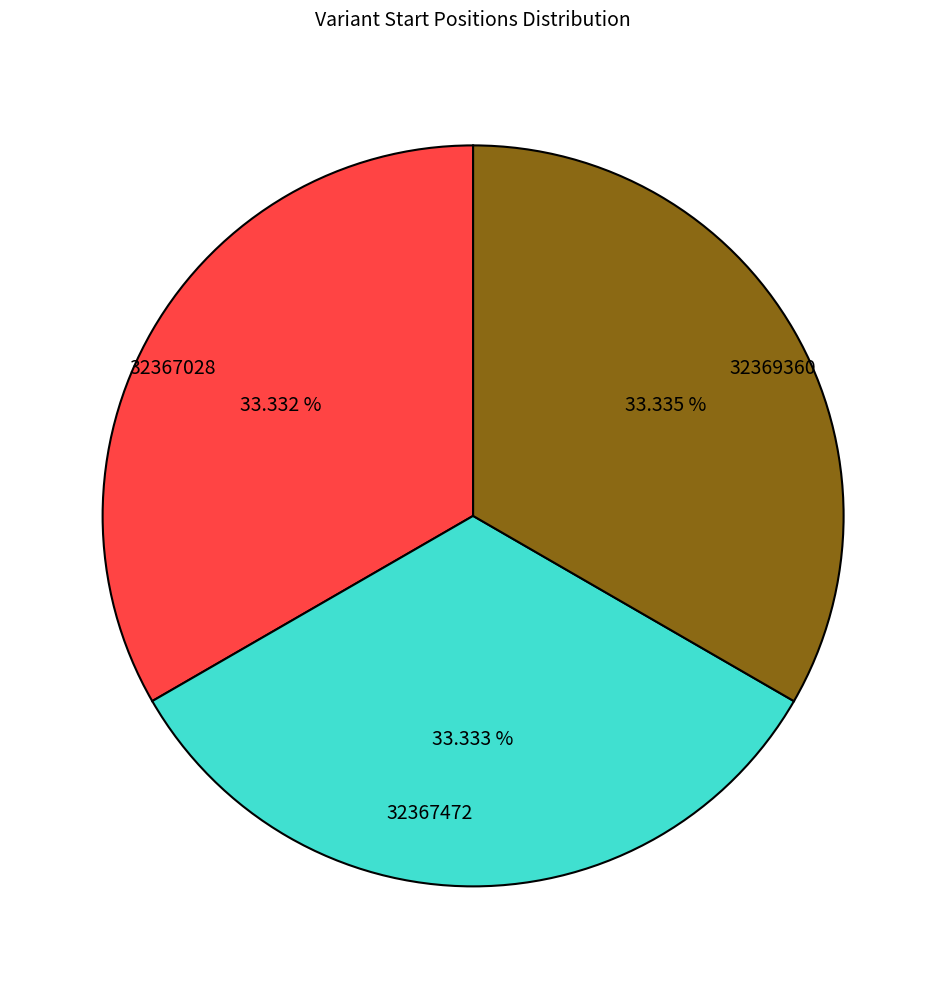

Approximately how many times larger is the value at 32367472 compared to 32369360?

1.0